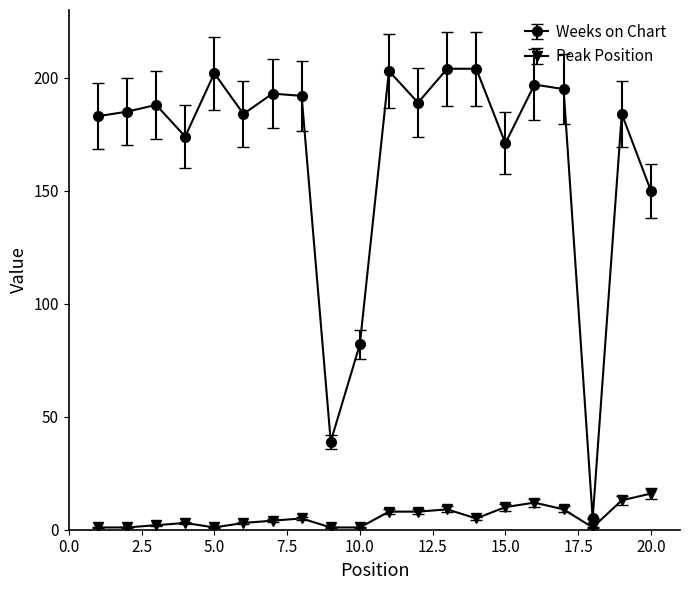

What is the highest value of the Weeks on Chart series?

204